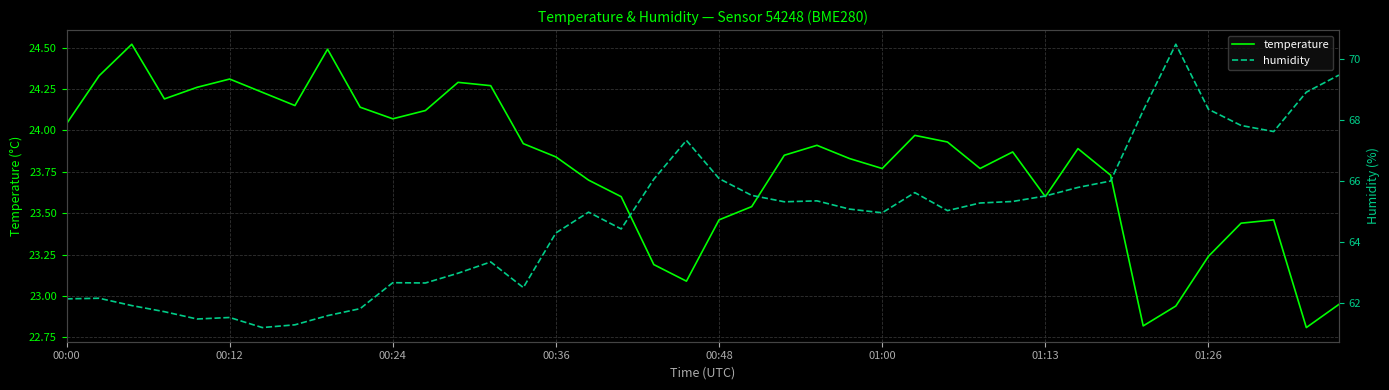

Is it true that temperature equals 24.3 at 00:12?

True